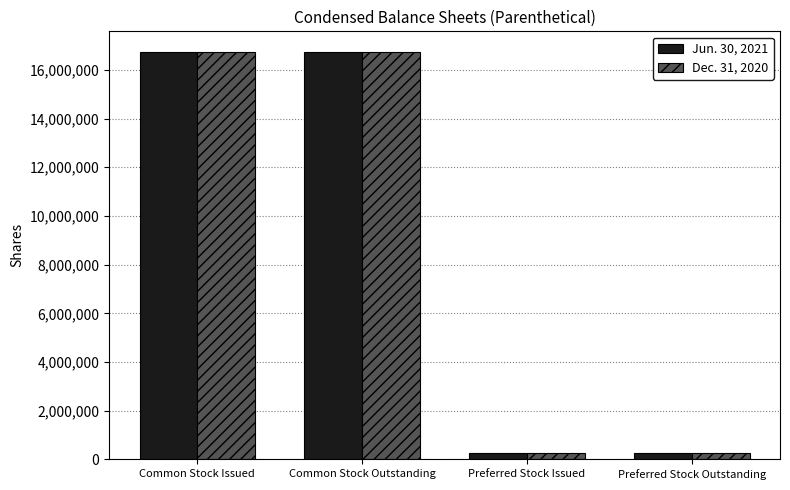

What is the label of the 1st bar from the right?

Preferred Stock Outstanding